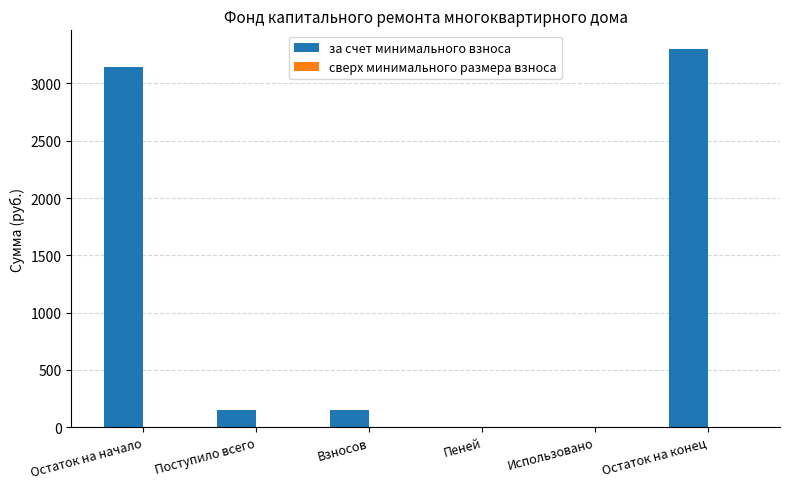

Count the number of data series in this chart.

1